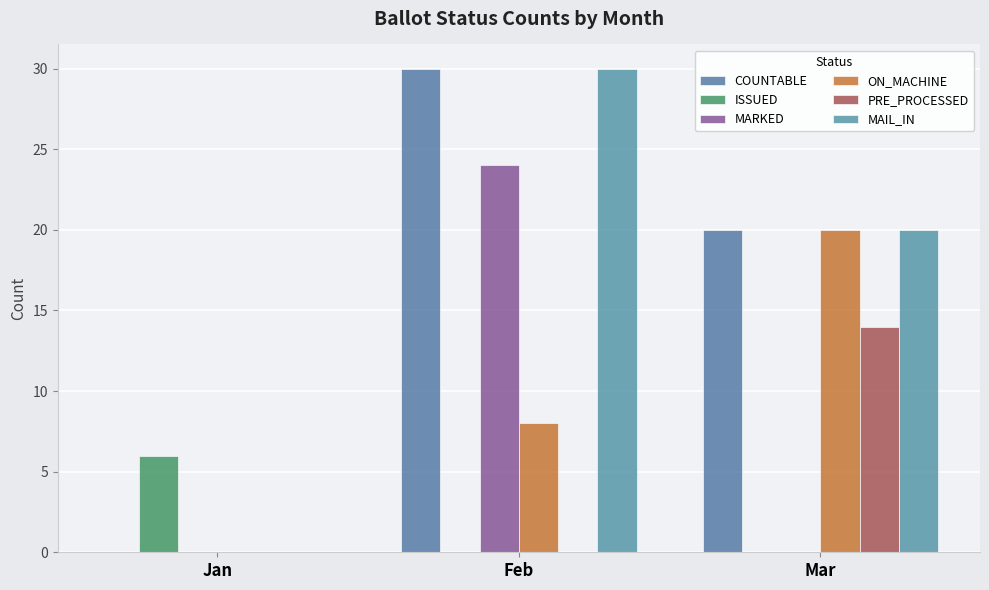

Are the bars horizontal?

No